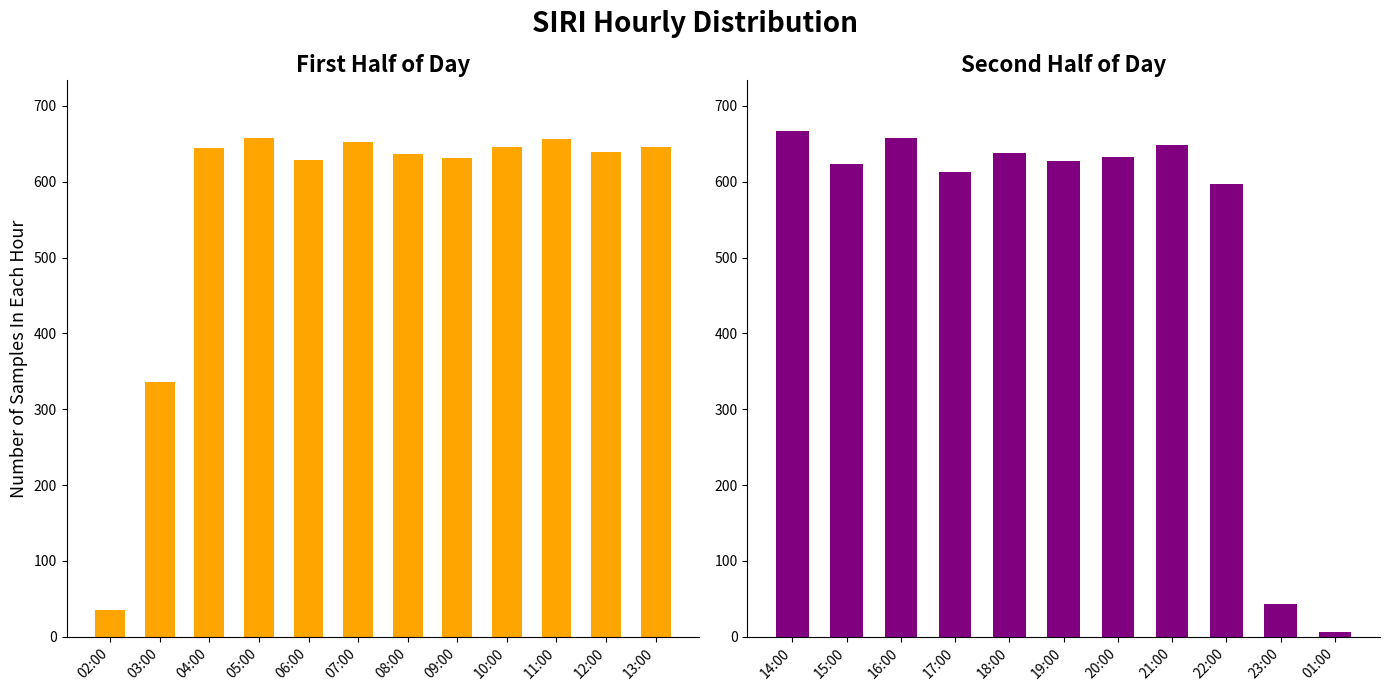

What is the difference between the values at 04:00 and 17:00?

32